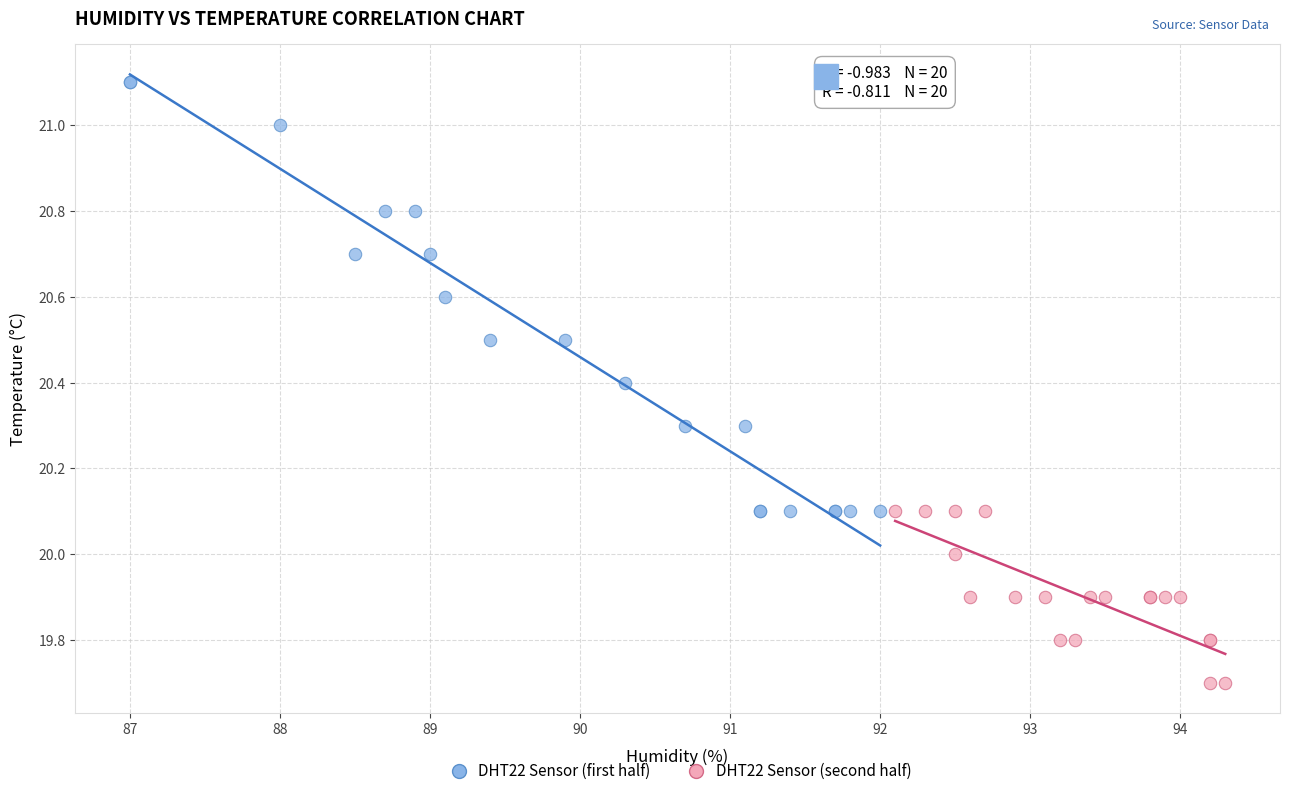

What are all the series names shown in the legend?

DHT22 Sensor (first half), DHT22 Sensor (second half)